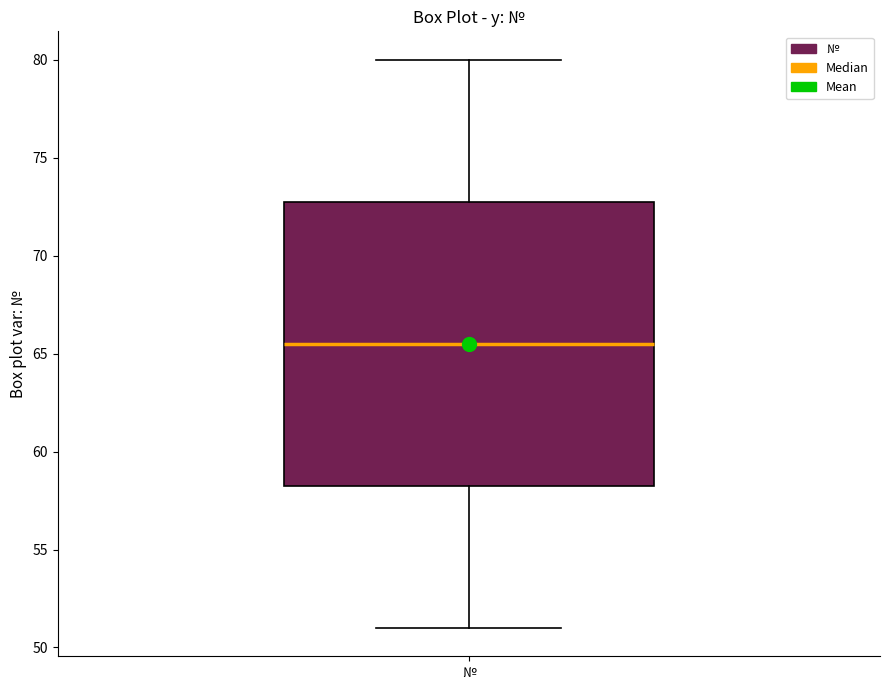

Where is the upper edge of the box for № on the y-axis? The values are not printed on the chart, so give them approximately, as read against the axis.

73.0